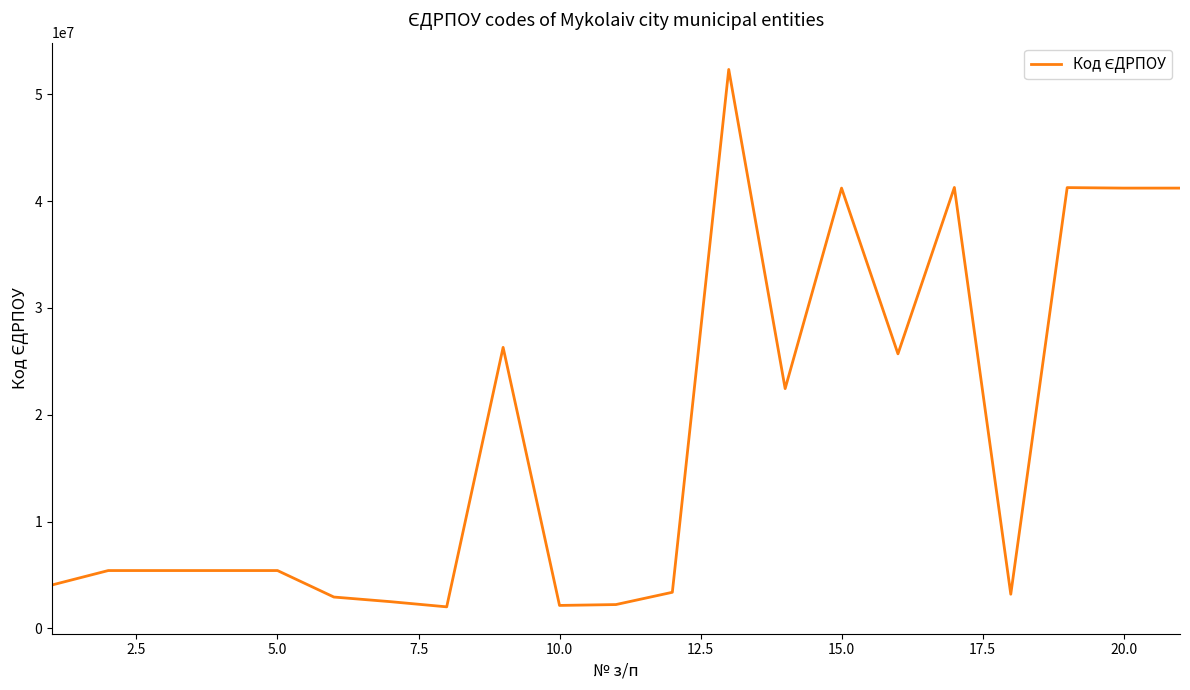

What is the minimum value shown in the chart?

2012415